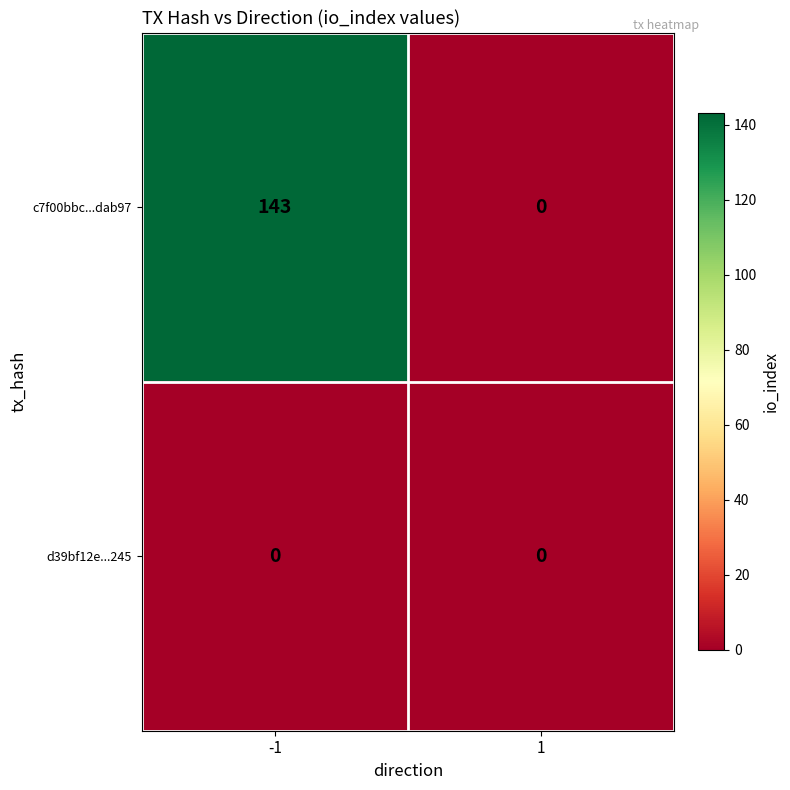

The value of c7f00bbc...dab97 at 1 is 98. True or false?

False